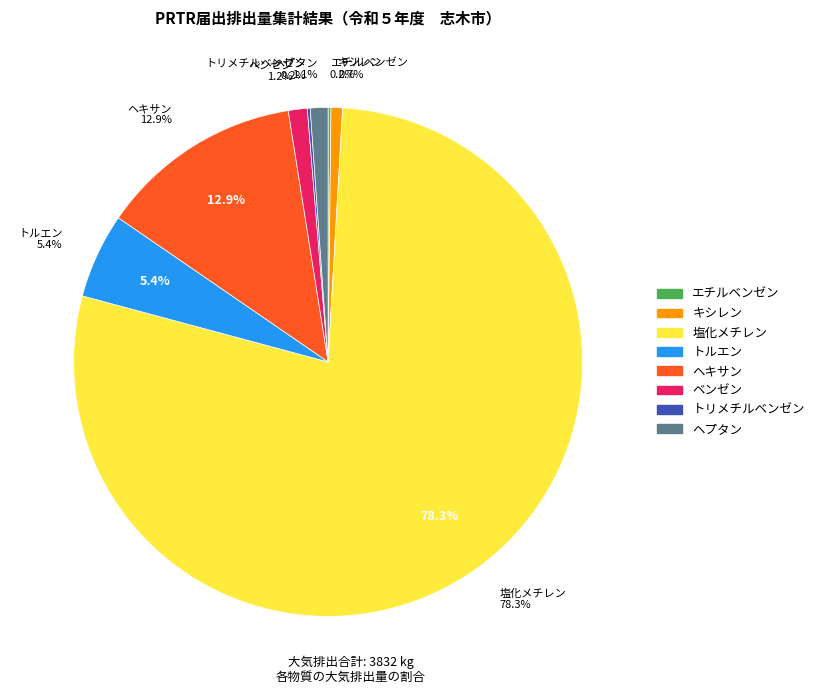

True or false: エチルベンゼン accounts for 0% of the total.

True